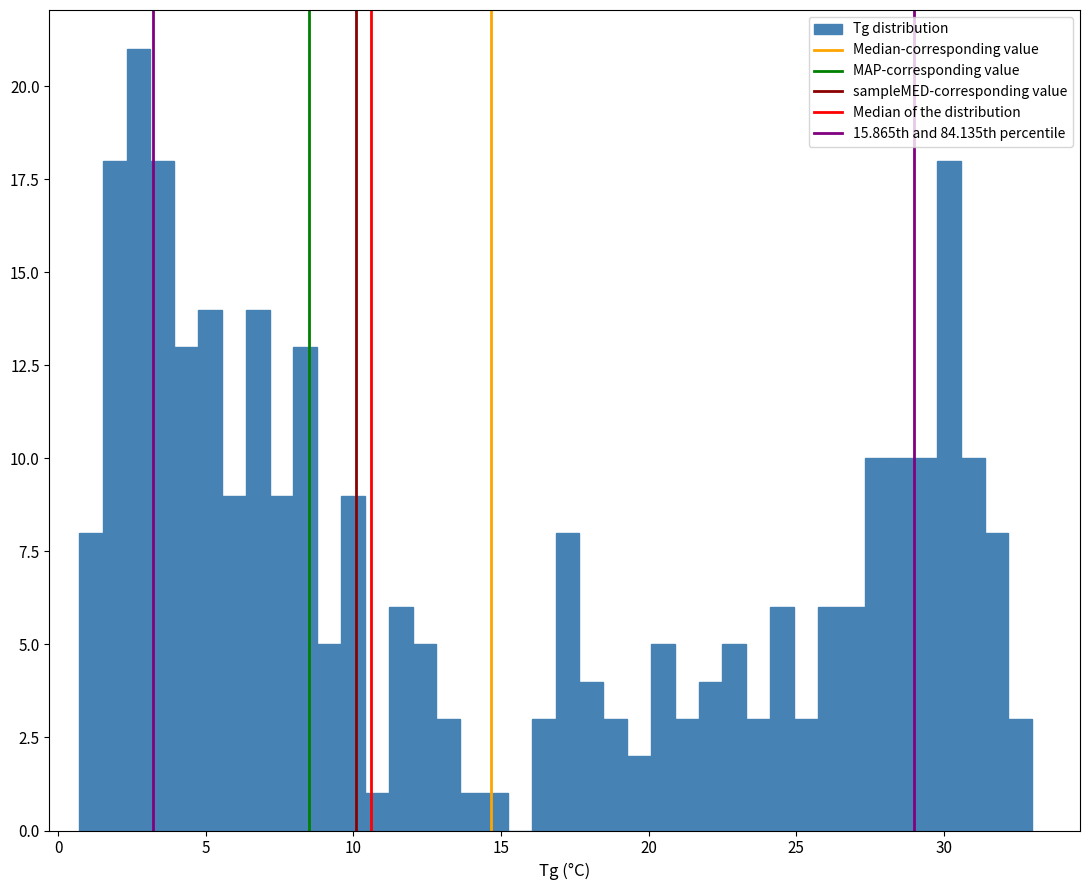

Around what value on the x-axis is the tallest bar? Give the approximate position of its centre, as read against the axis.

2.5